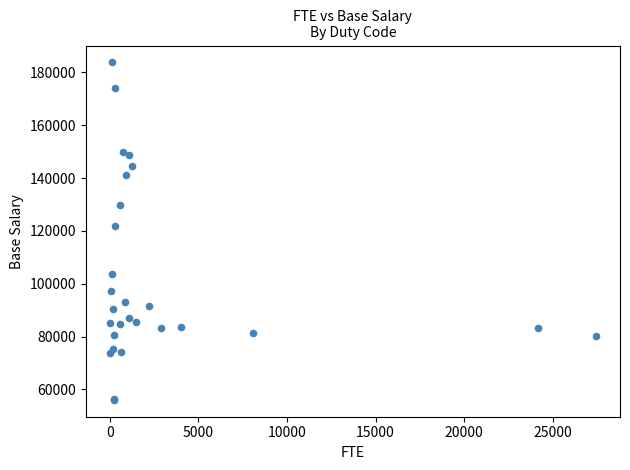

What Y value in the scatter plot is closest to 119890?

121825